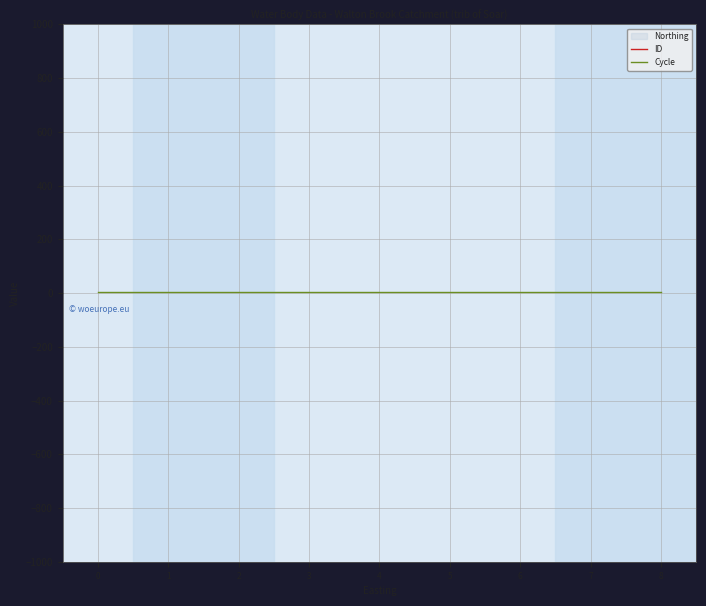

Where is the first local minimum for ID?

5